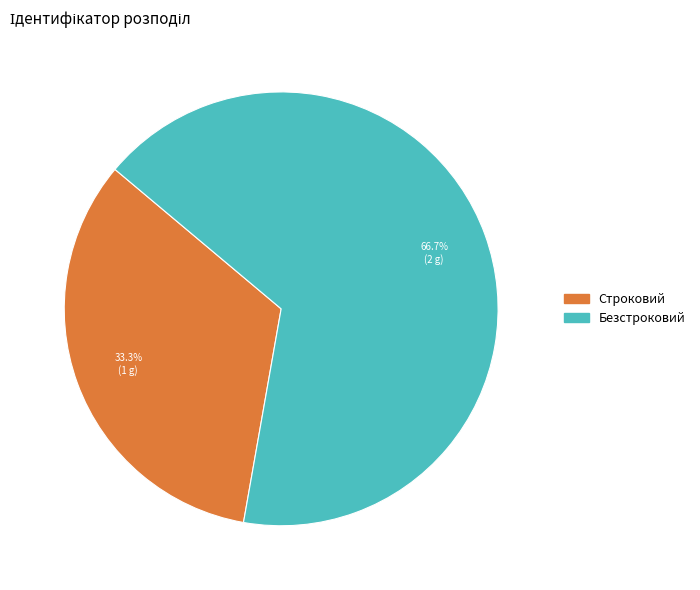

What is the ratio of the value at Безстроковий to the value at Строковий?

2.0